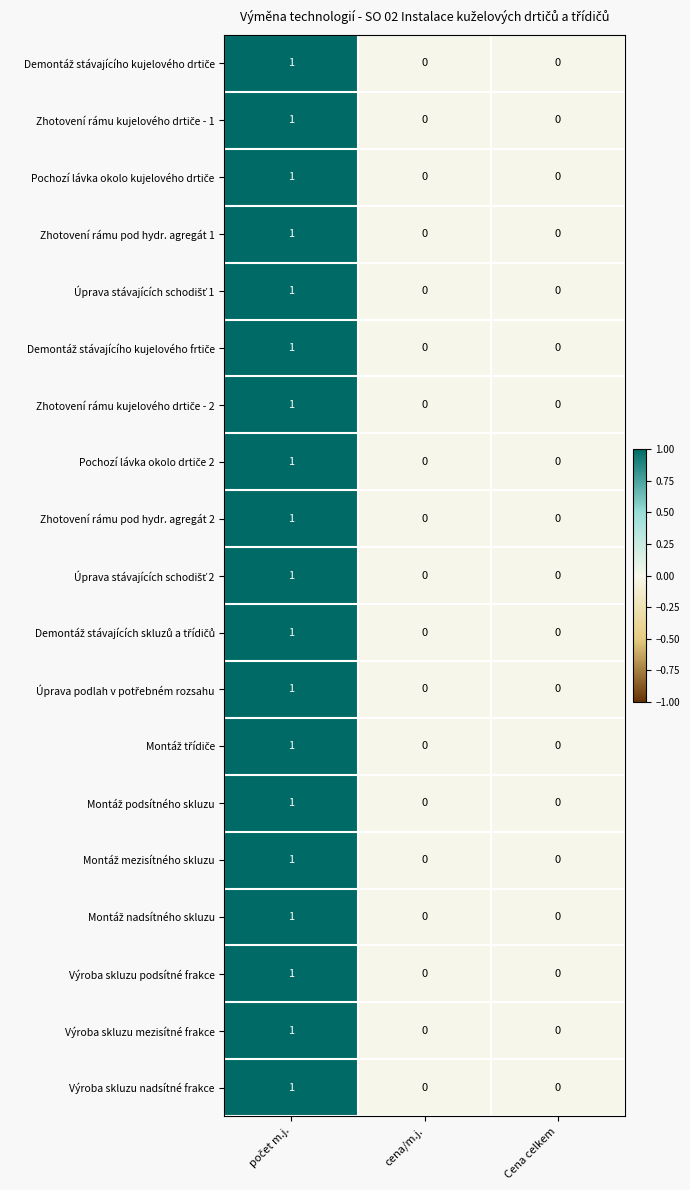

The Výroba skluzu mezisítné frakce series shows 1 at Cena celkem. True or false?

False